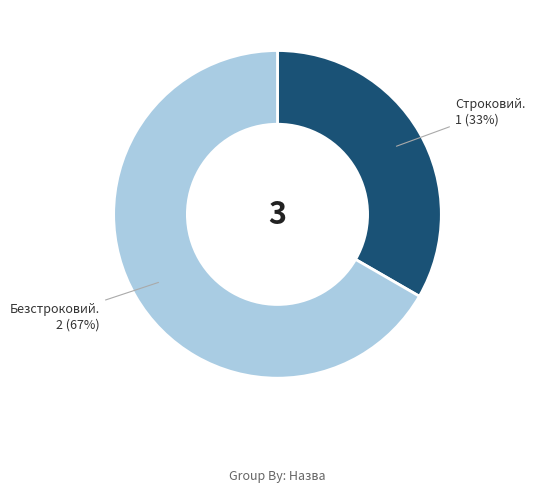

Is there any slice that represents more than half of the pie?

Yes